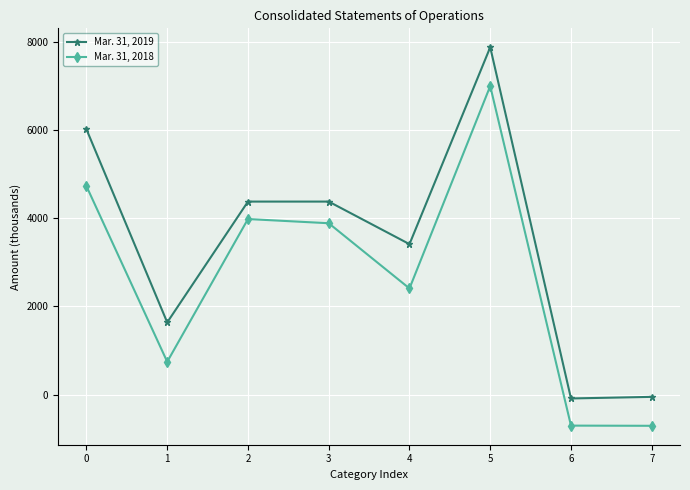

Is the value of Mar. 31, 2018 at 5 greater than the value of Mar. 31, 2019 at 6?

Yes